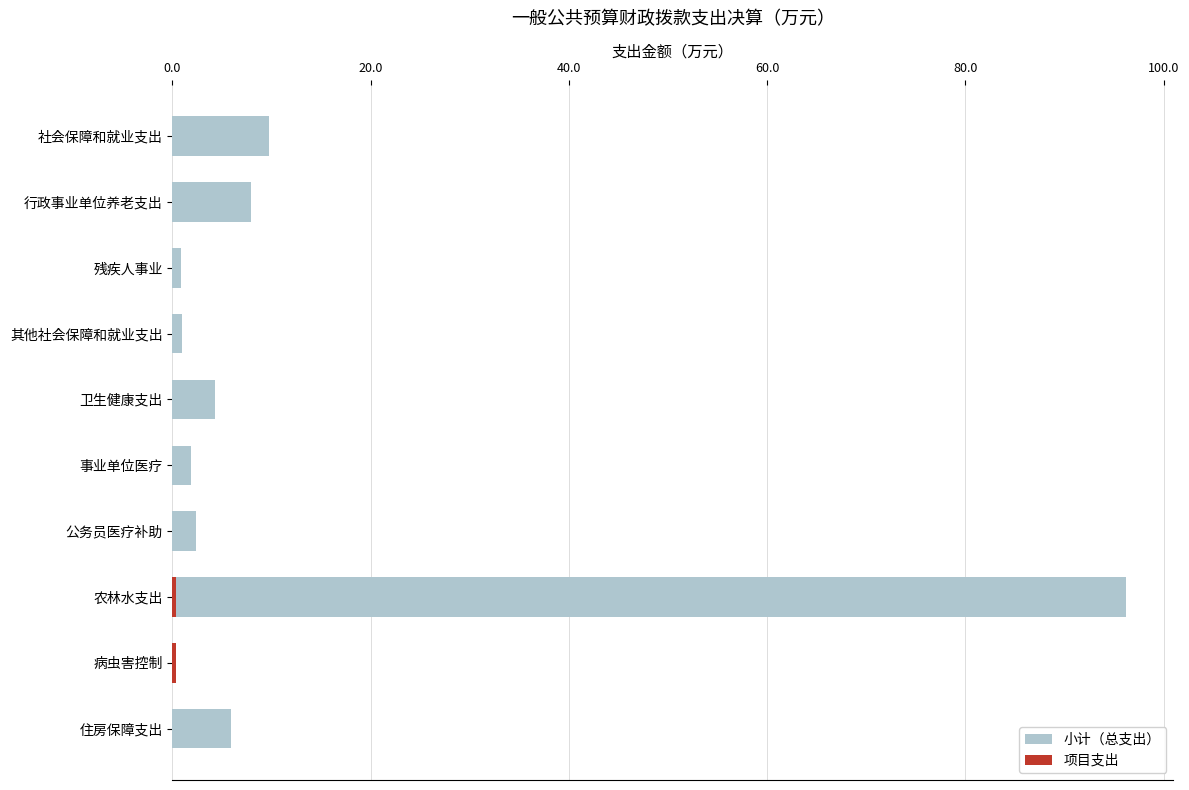

At how many categories does at least one series exceed 67?

1